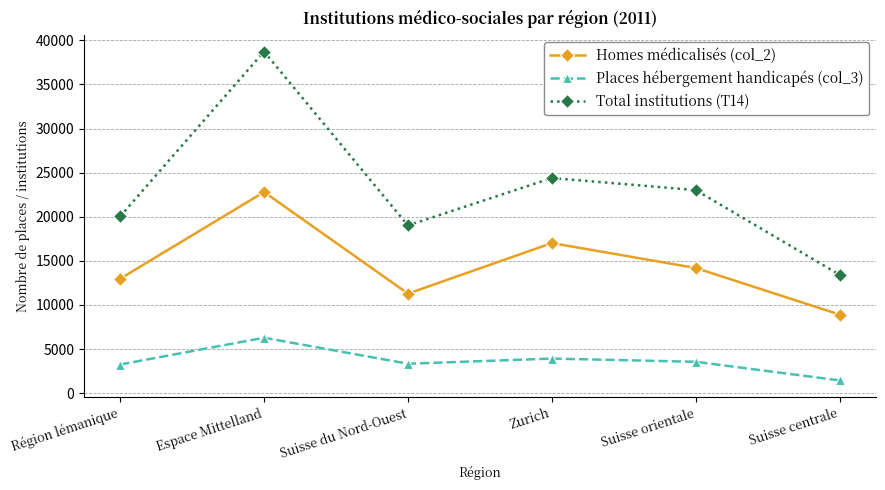

Does the chart display data point markers on the line(s)?

Yes